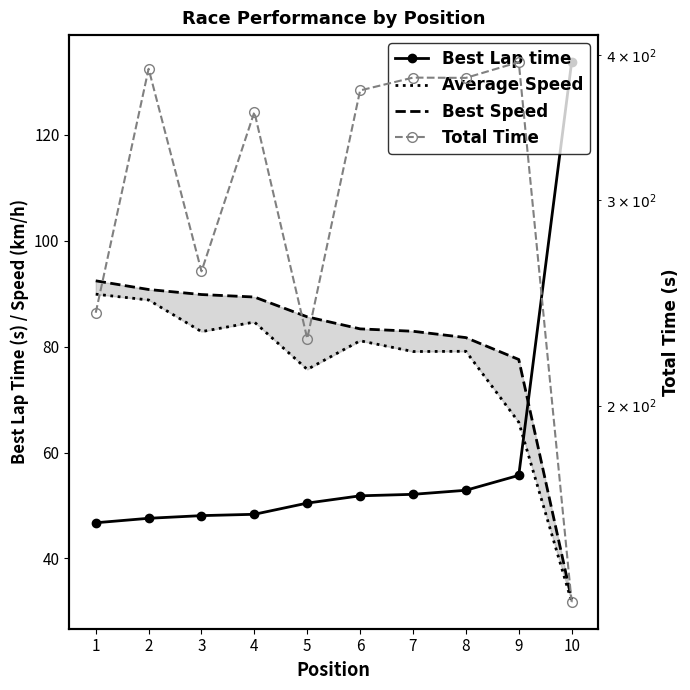

Between 5 and 4, which is larger?

5